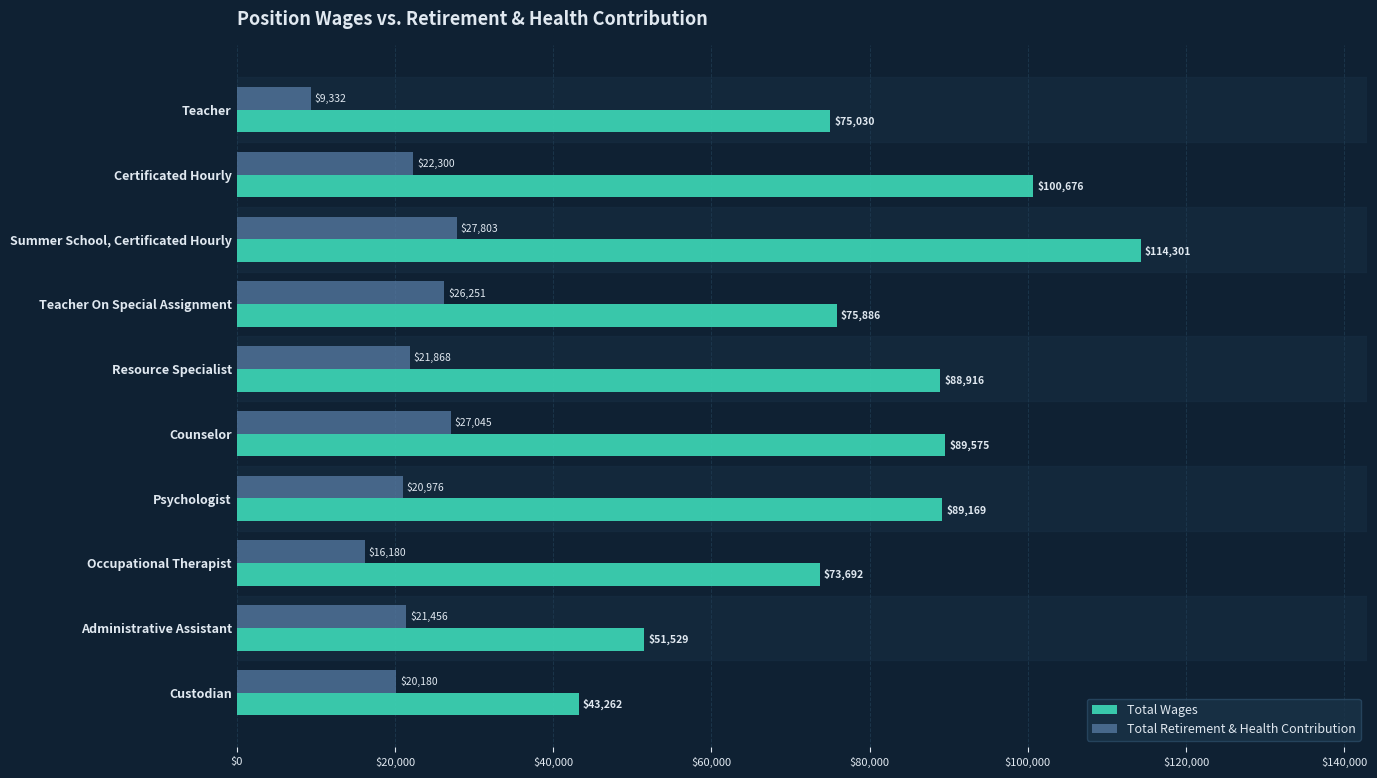

What is the highest value of the Total Wages series?

114301